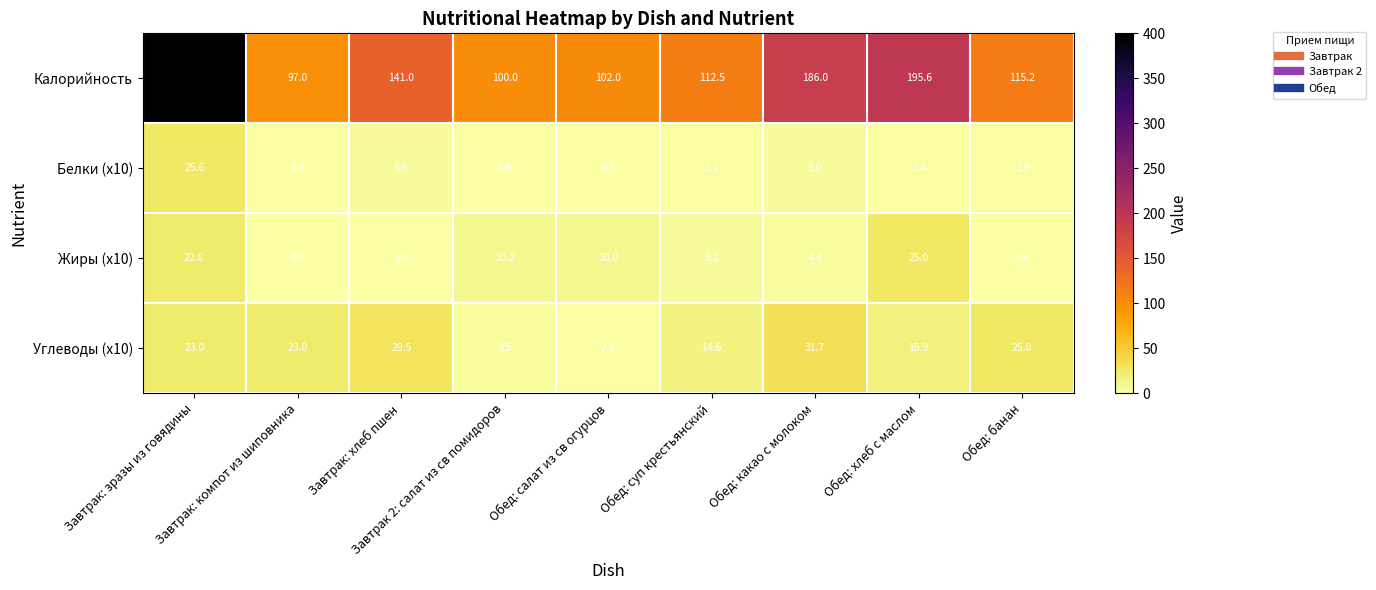

How many categories are shown in the chart?

9